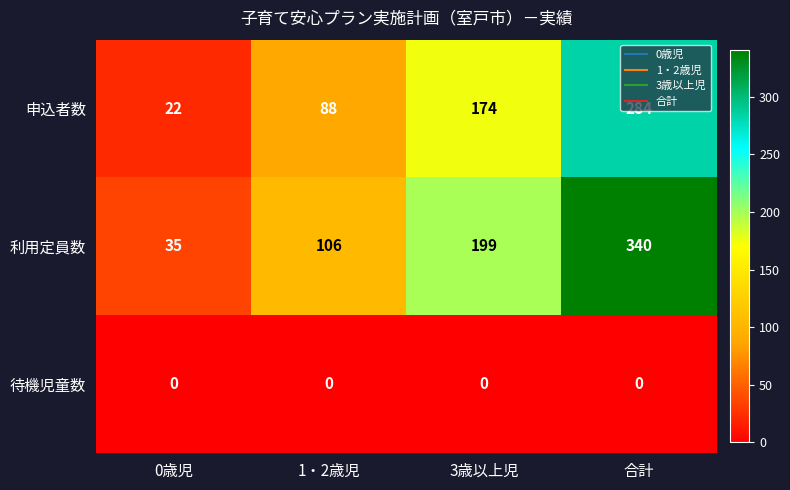

What is the difference between the 利用定員数 values at 合計 and 1・2歳児?

234